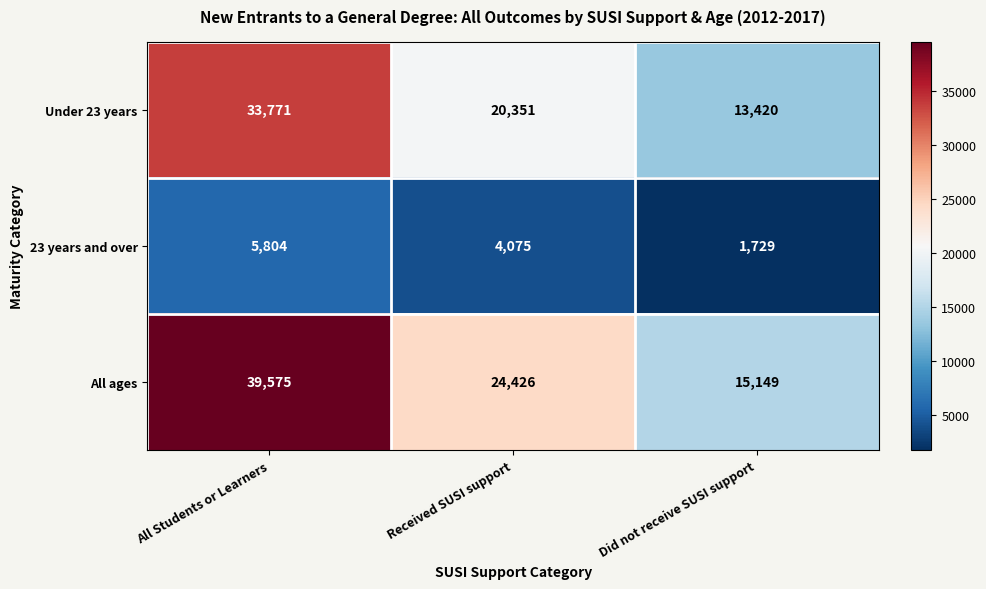

What is the difference between the highest and lowest values at All Students or Learners?

33771